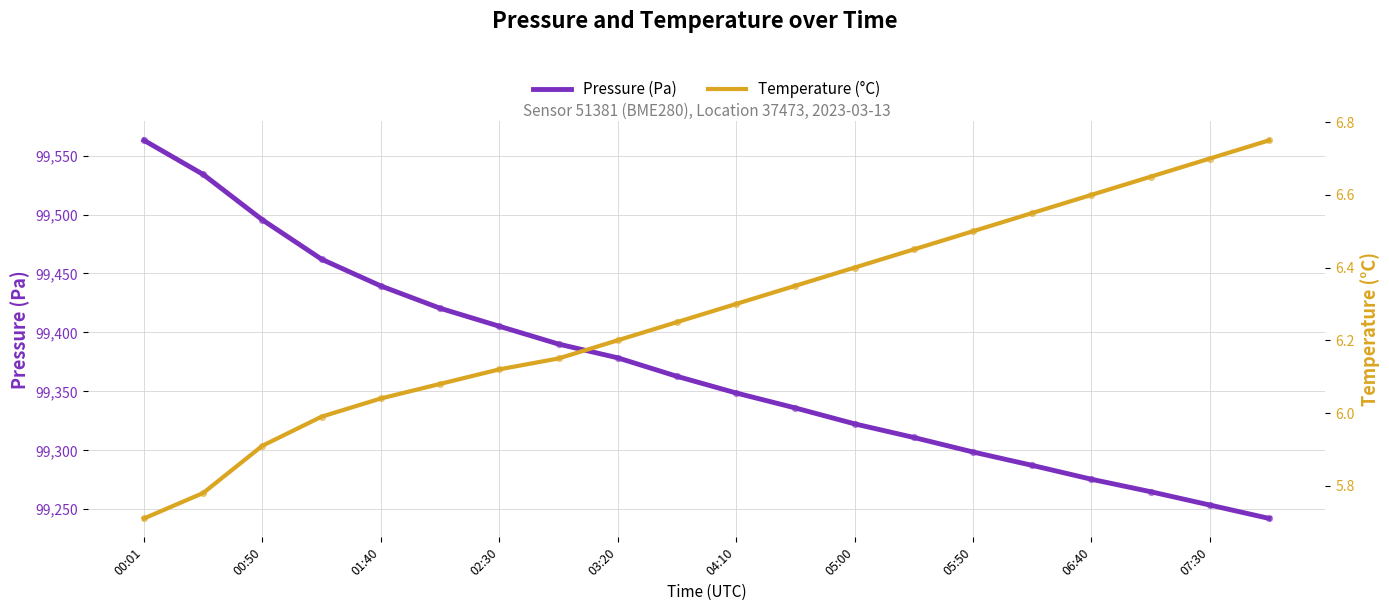

Which series contains the highest Y value?

Pressure (Pa)